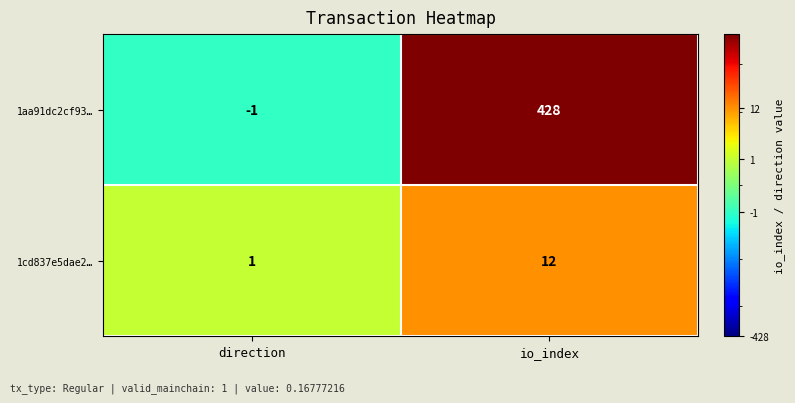

At io_index, list the series in order from largest to smallest.

1aa91dc2cf93…, 1cd837e5dae2…